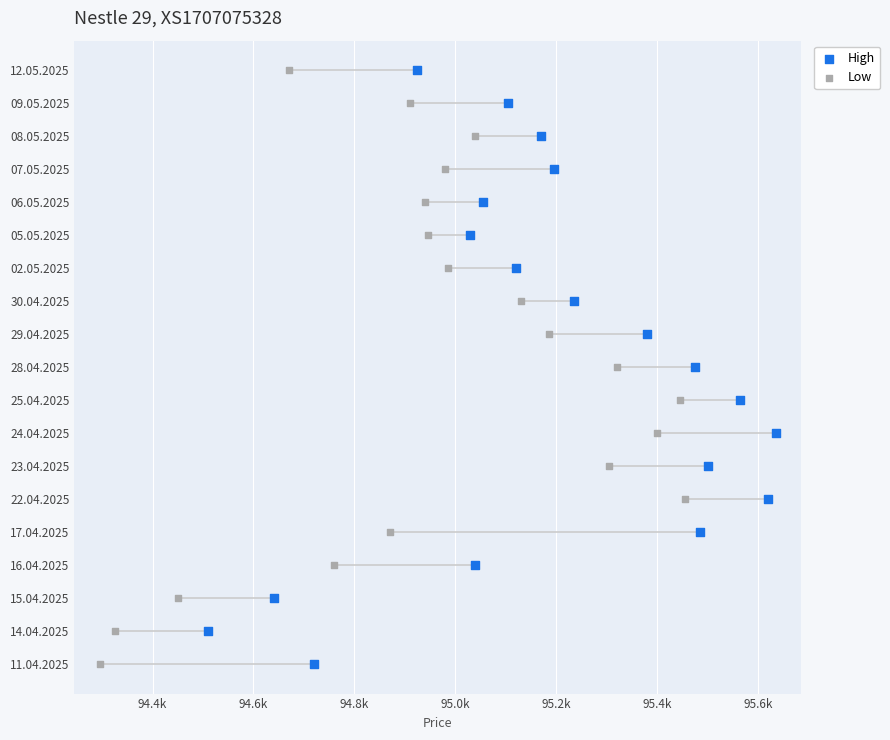

What are all the series names shown in the legend?

High, Low